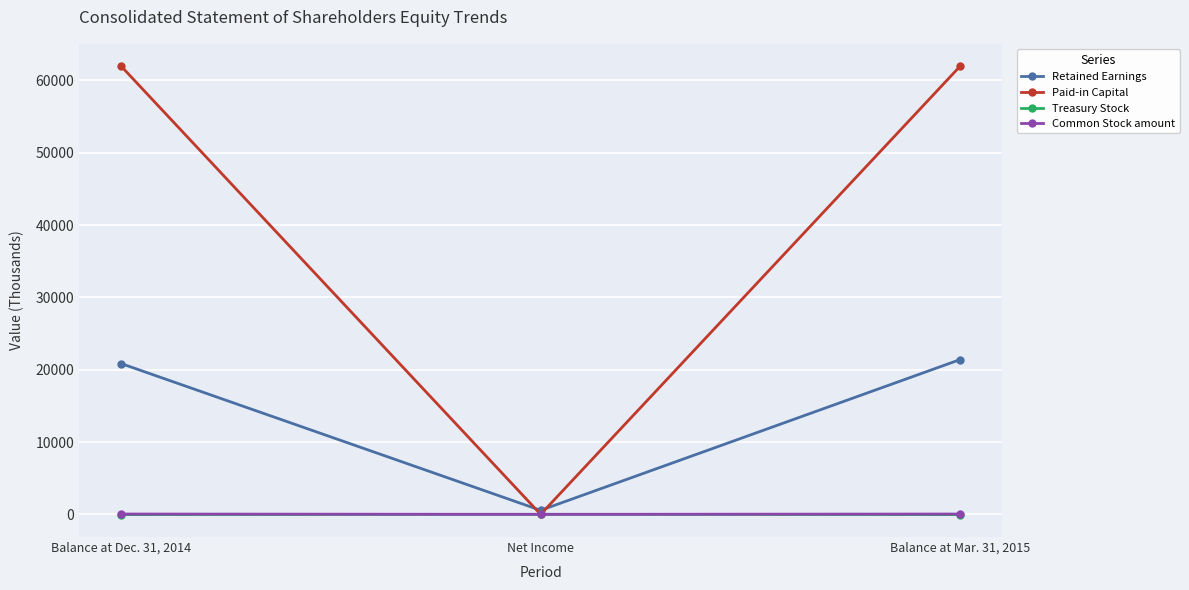

What is the highest value of the Paid-in Capital series?

61955